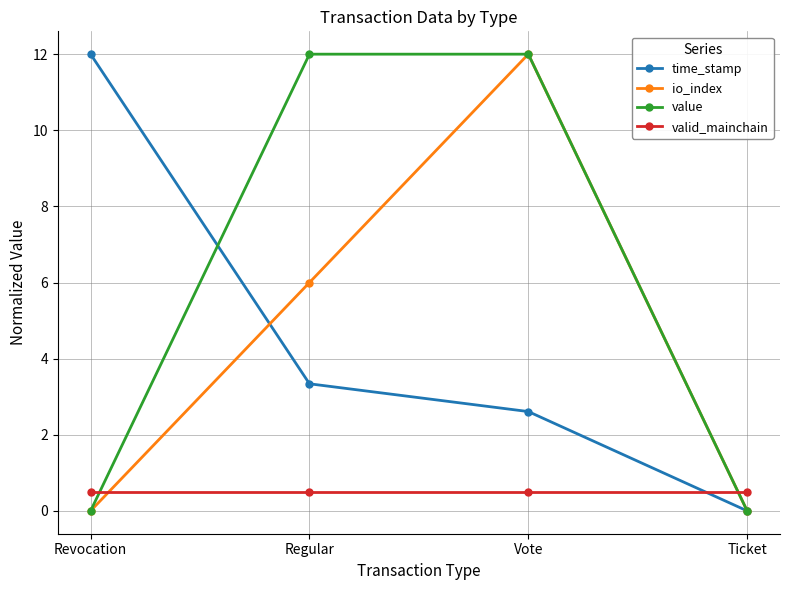

True or false: valid_mainchain and value intersect in this chart.

True